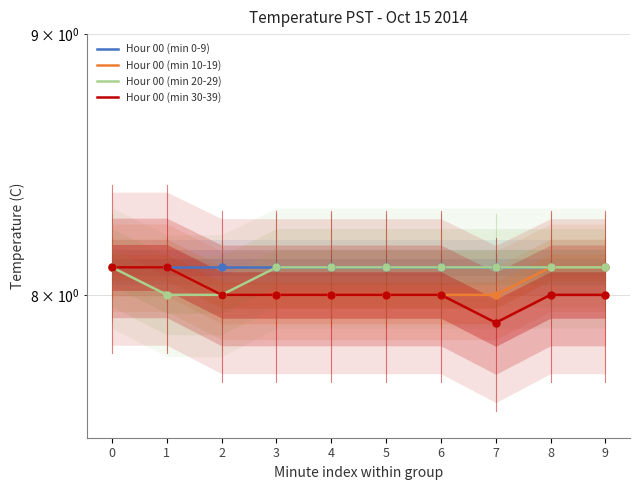

What is the difference between the highest and lowest values at 3?

0.1